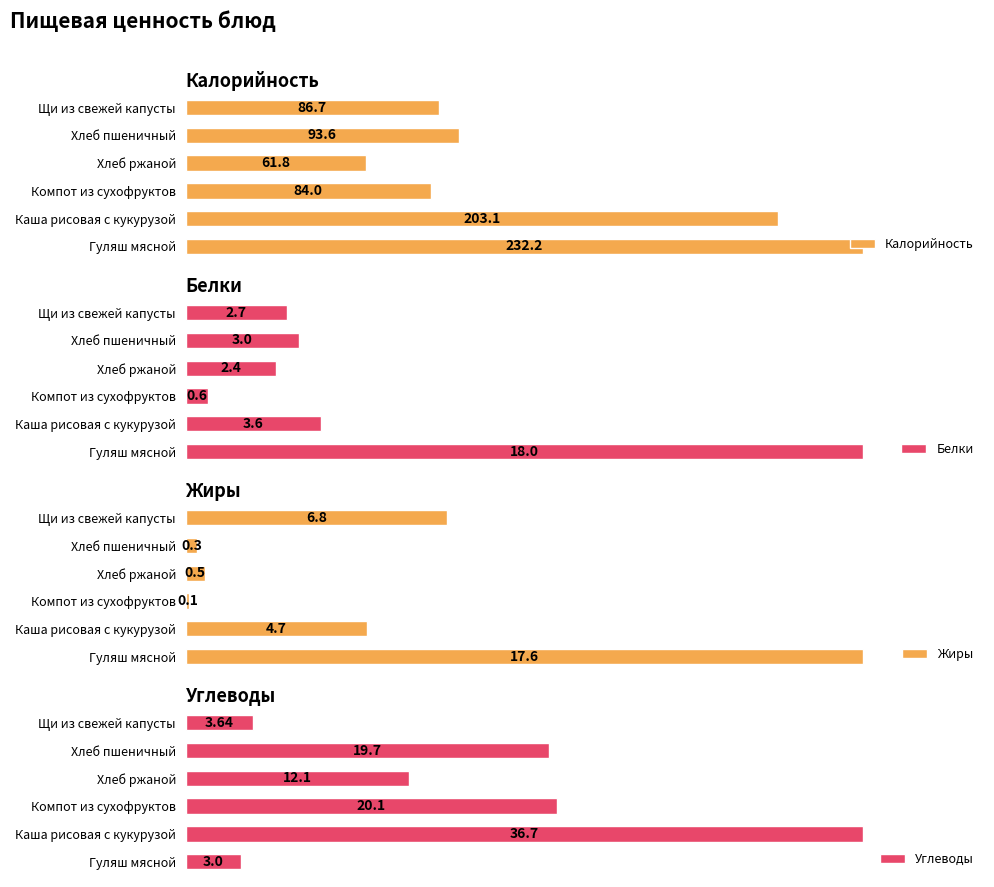

The value of Белки at 3 is 1.3. True or false?

False